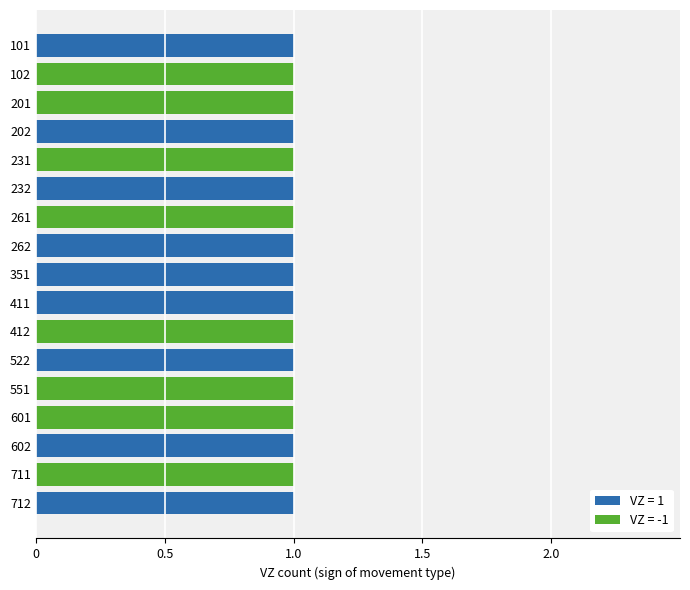

The value of VZ = 1 at 261 is 0. True or false?

True